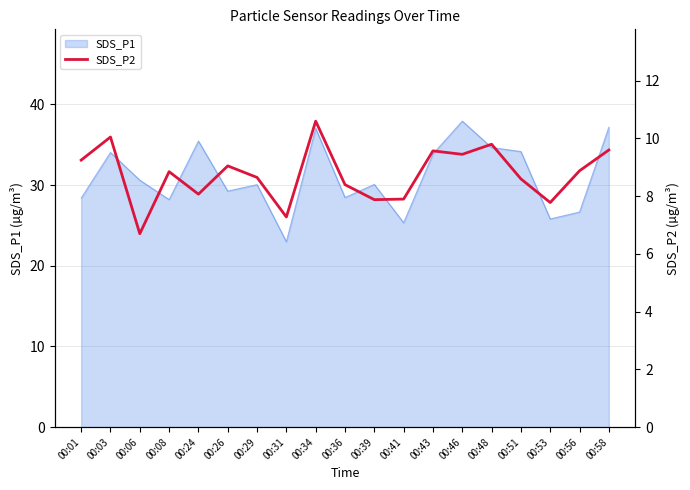

What is the greatest value displayed?

10.6